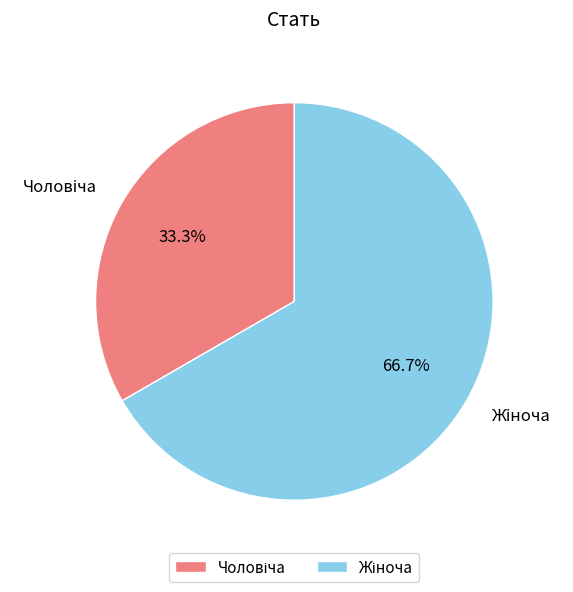

How many segments does this pie chart have?

2